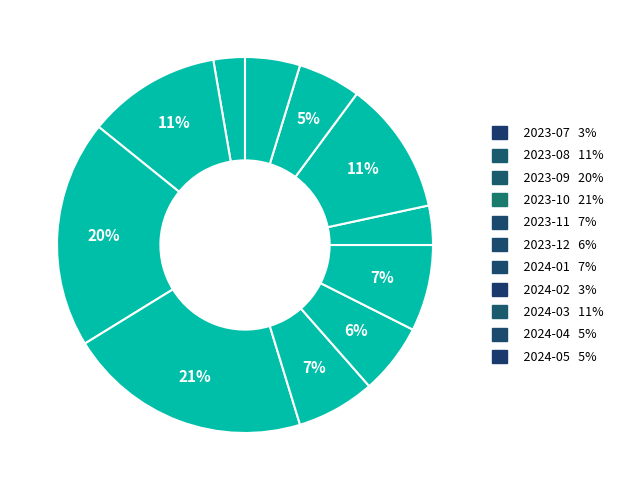

What is the total percentage of 2023-08 and 2023-10?

32.4%